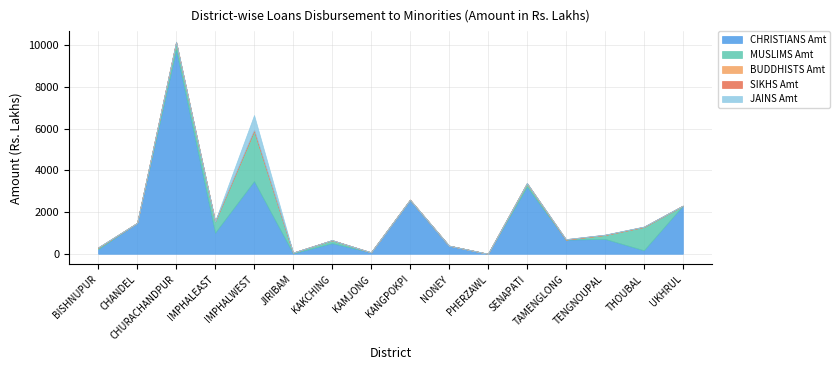

How many positive values does the CHRISTIANS Amt series have?

15